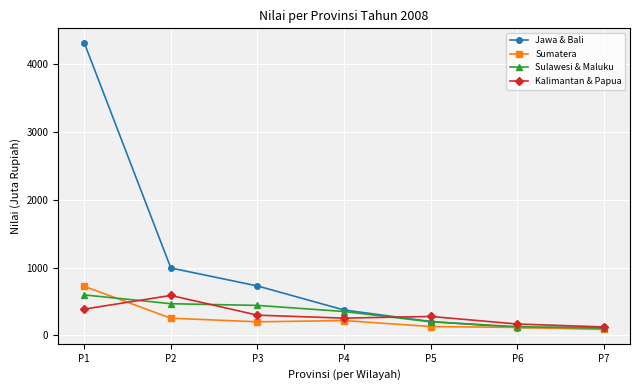

What is the maximum value for Sulawesi & Maluku?

596